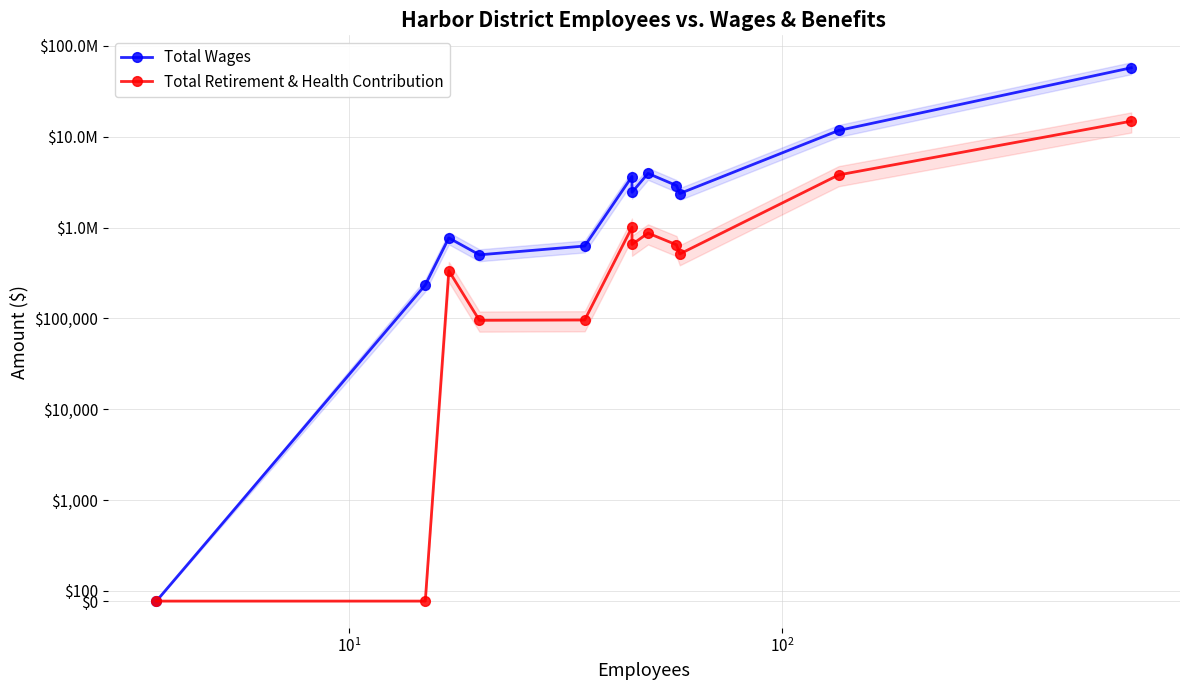

True or false: Total Wages has a value of 677760 at 6.

False